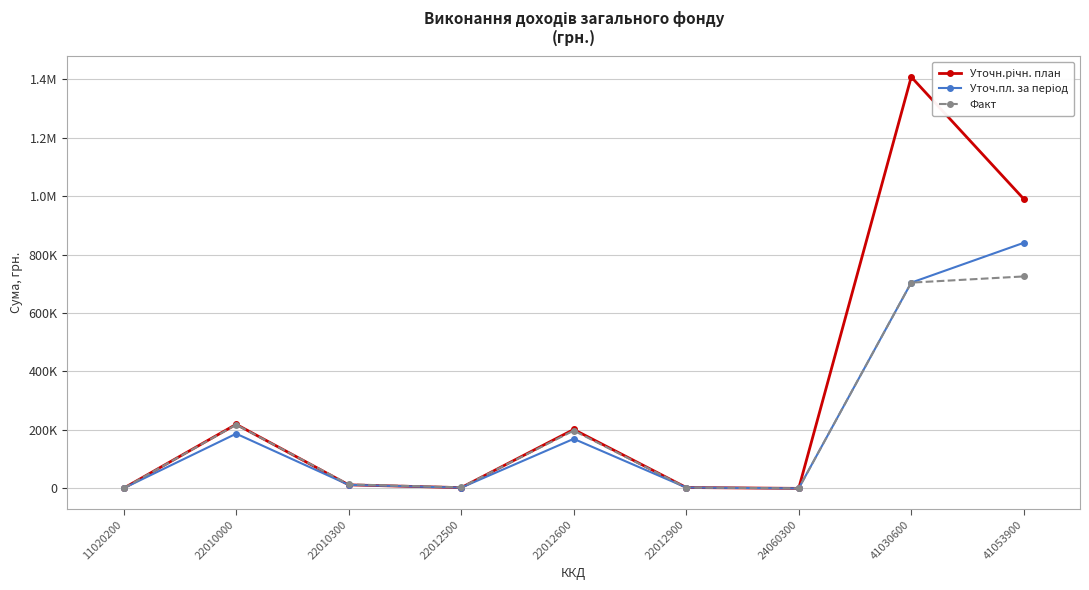

Does the chart have visible grid lines?

Yes